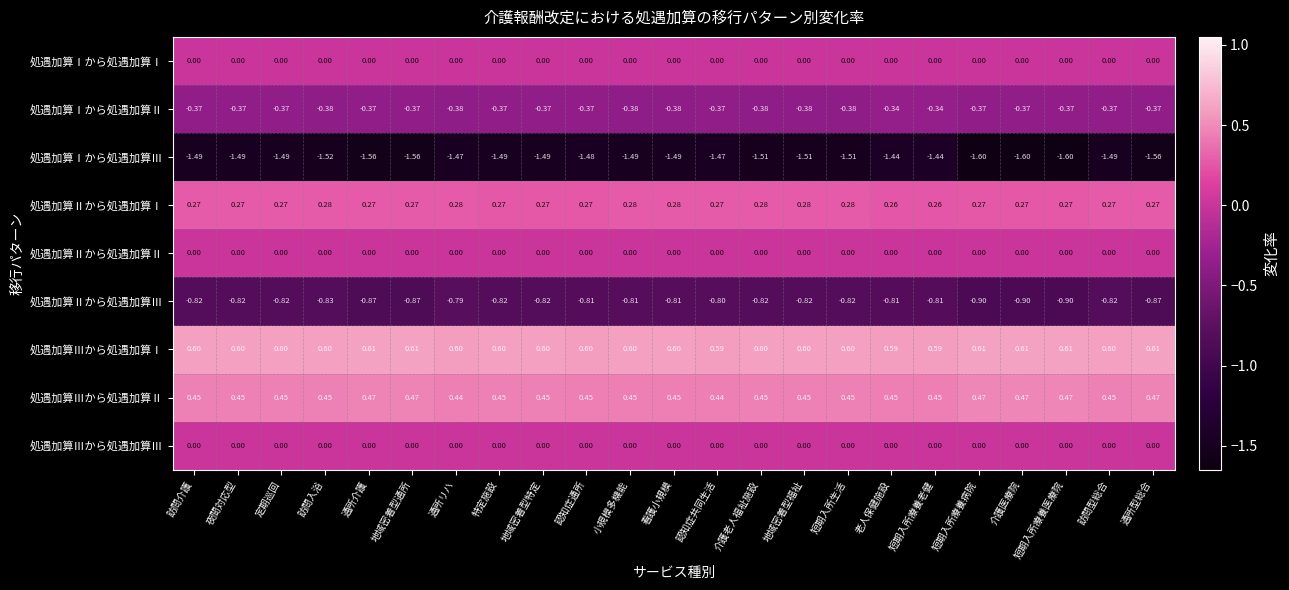

Which category has the highest value in the 処遇加算Ⅱから処遇加算Ⅲ series?

通所リハ